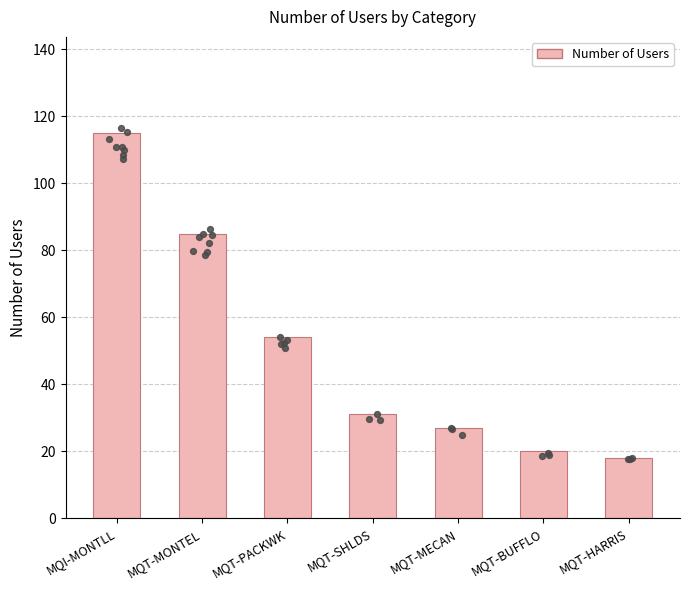

What is the change in value from MQT-SHLDS to MQT-MECAN?

-4